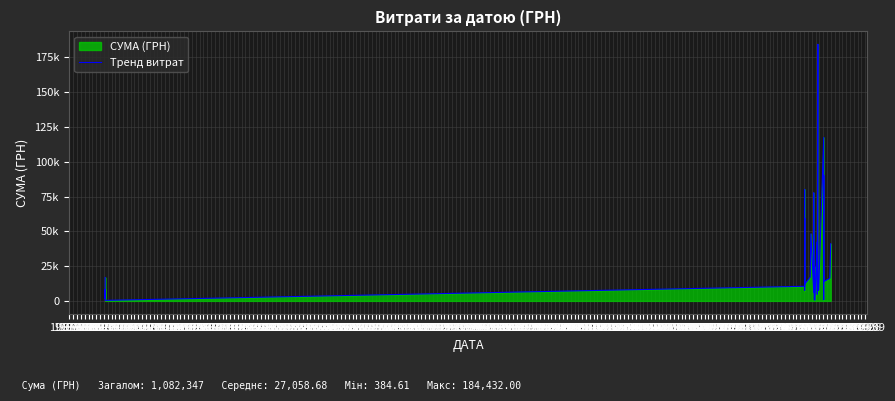

Between 1971-03 and 1968-03, which is larger?

1971-03